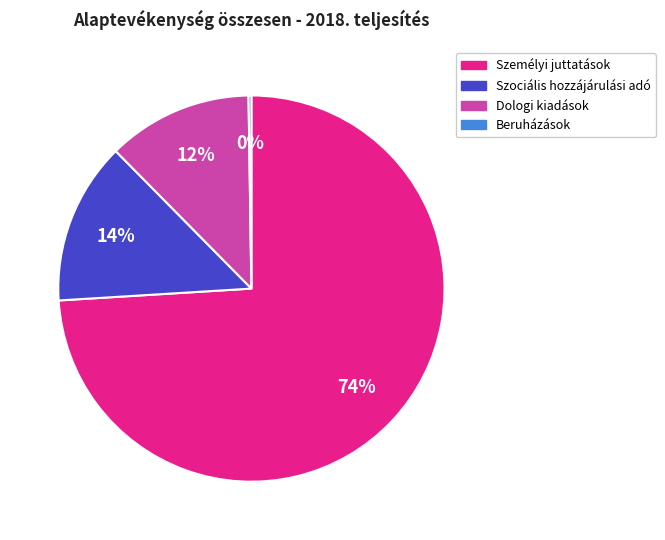

Combined, do Szociális hozzájárulási adó and Dologi kiadások account for over 50%?

No